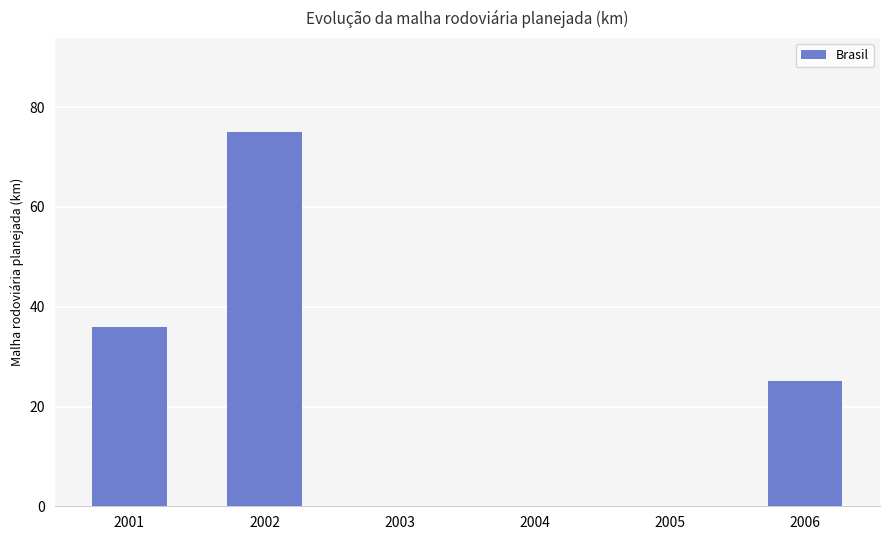

The value at 2006 is 25.2. True or false?

True